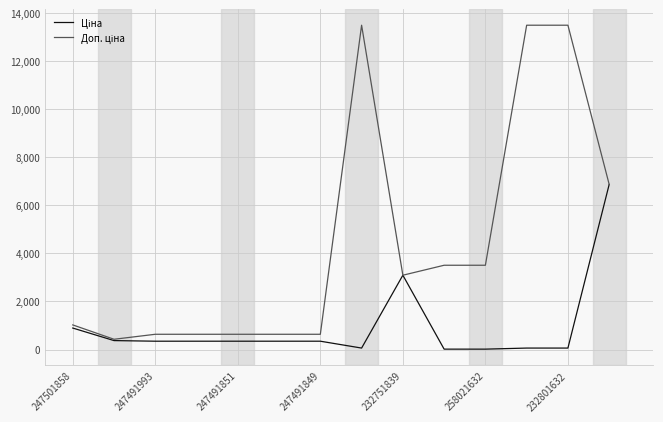

How many interior local peaks does the Ціна series have?

1